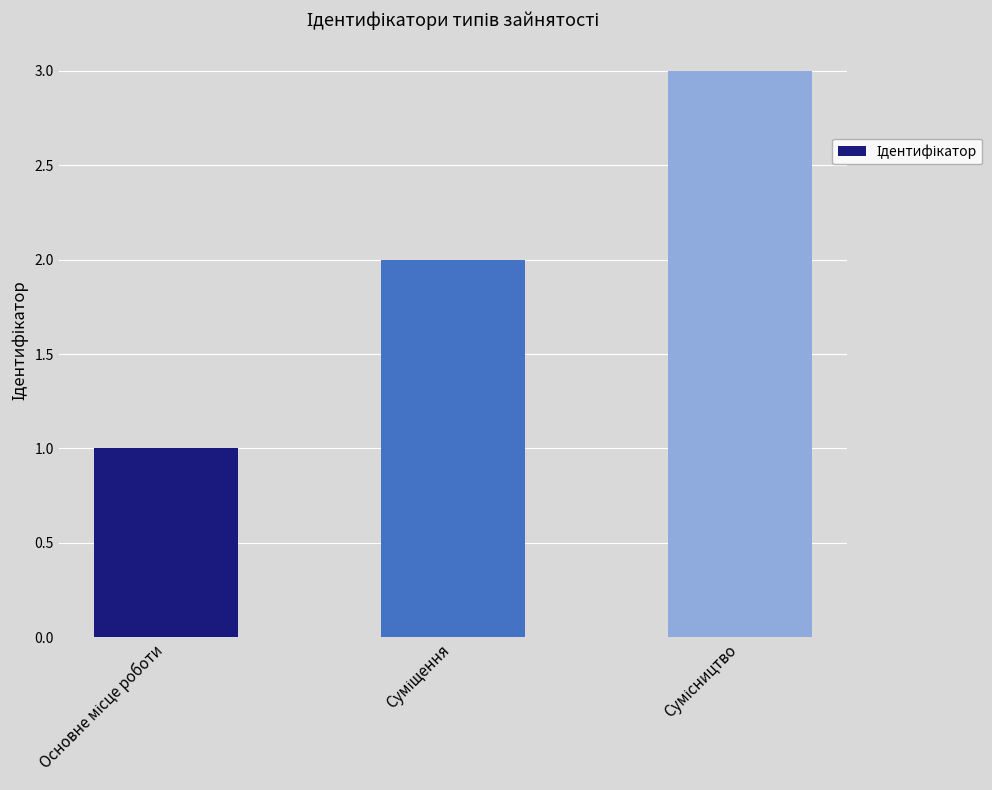

What is the greatest value displayed?

3